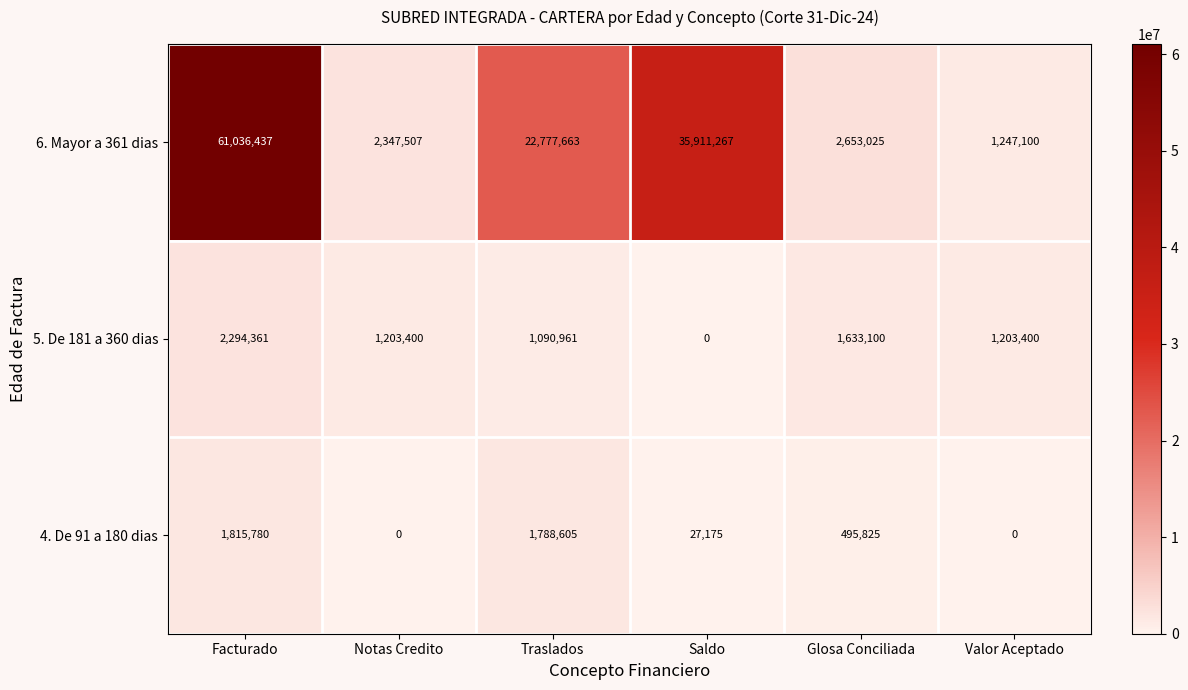

At how many categories does at least one series exceed 20210630?

3